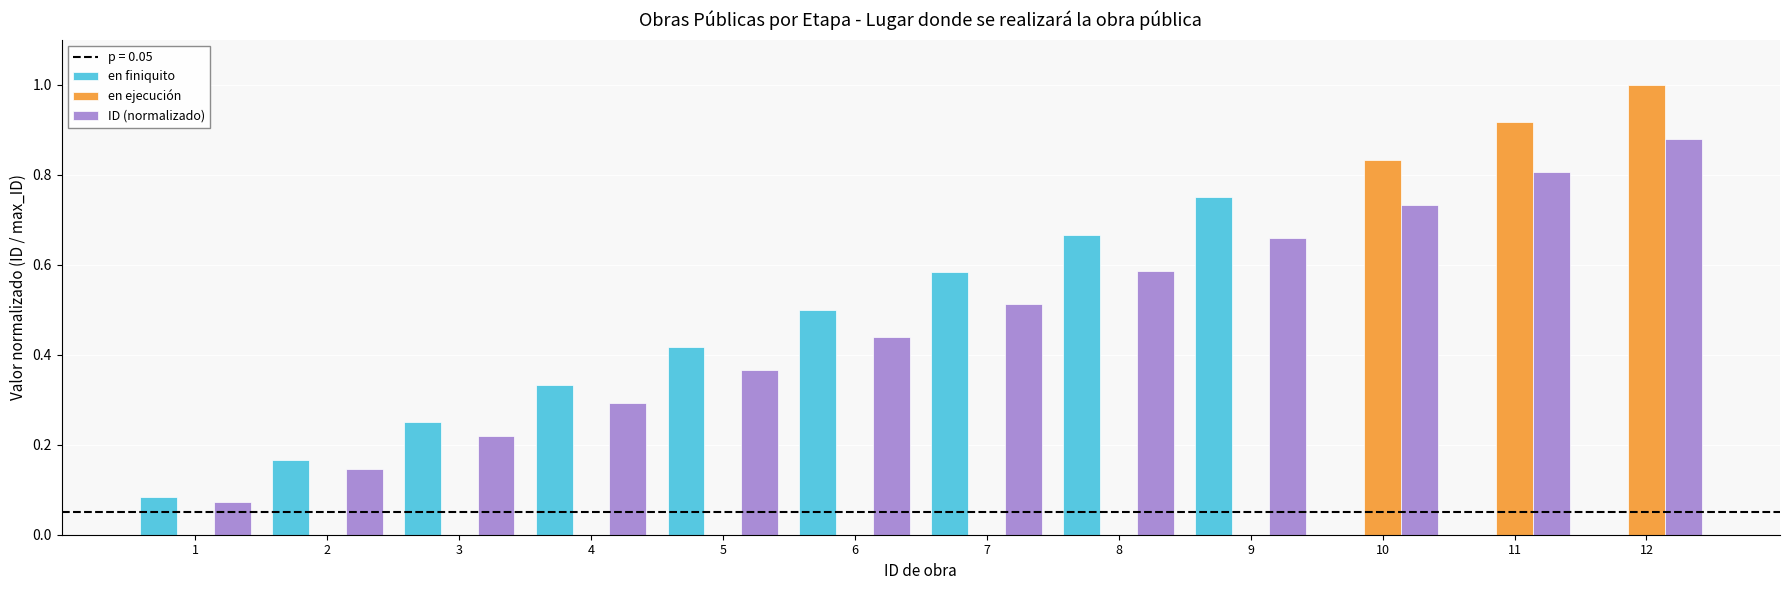

Which series has the largest total across all categories?

ID (normalizado)